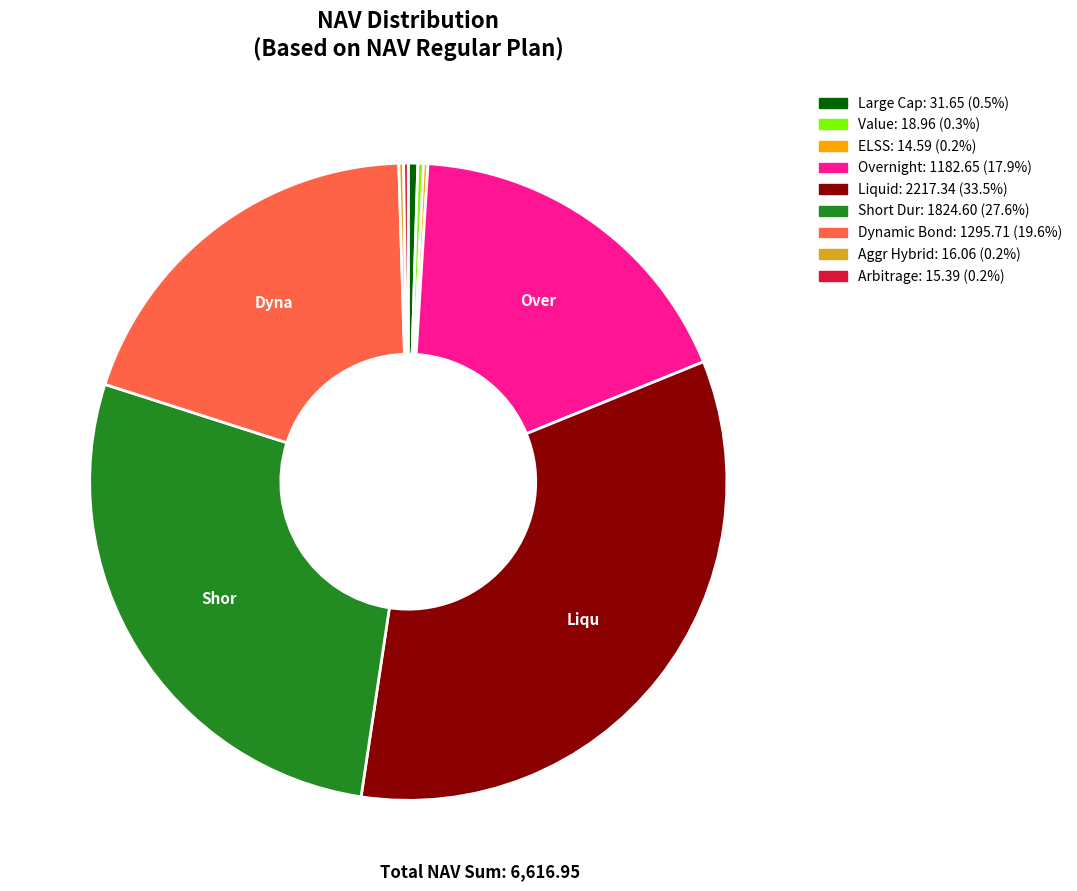

Does any single category account for the majority?

No